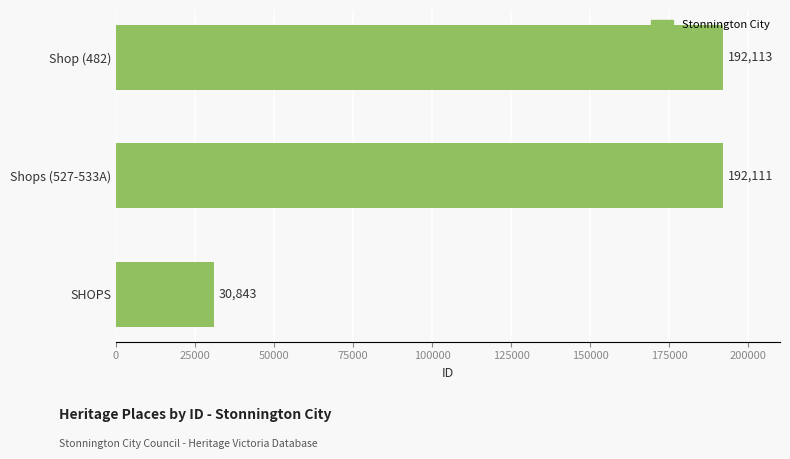

Rank the categories by value from highest to lowest.

Shop (482), Shops (527-533A), SHOPS